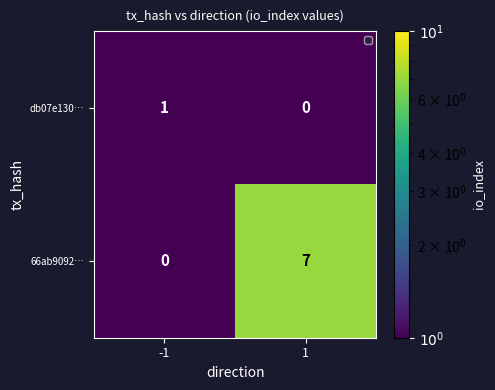

Rank the series at 1 from lowest to highest value.

db07e130…, 66ab9092…